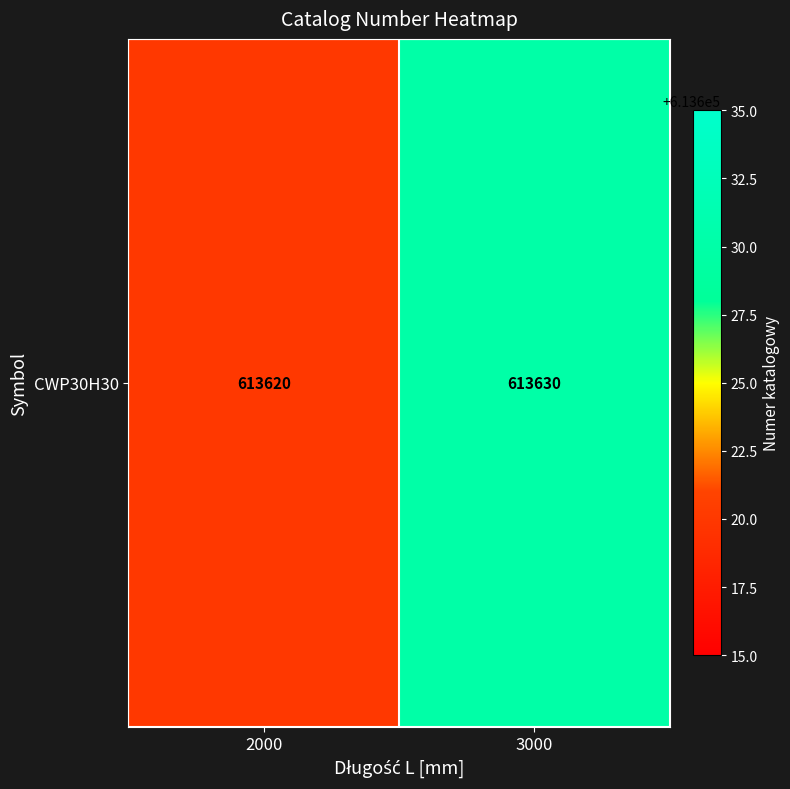

List the labels in order of value, smallest first.

2000, 3000